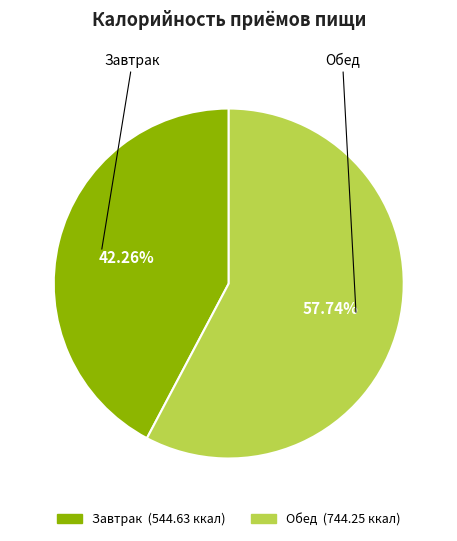

To the nearest percent, what is the combined percentage of Завтрак and Обед?

100%